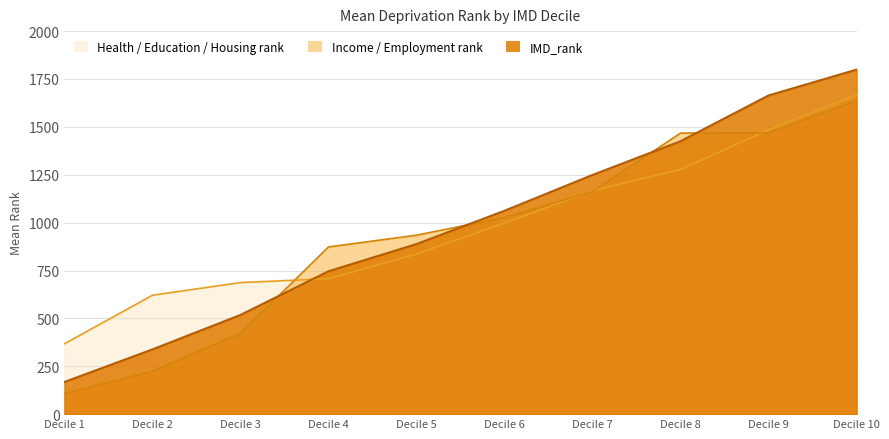

What are all the series names shown in the legend?

Health / Education / Housing rank, Income / Employment rank, IMD_rank